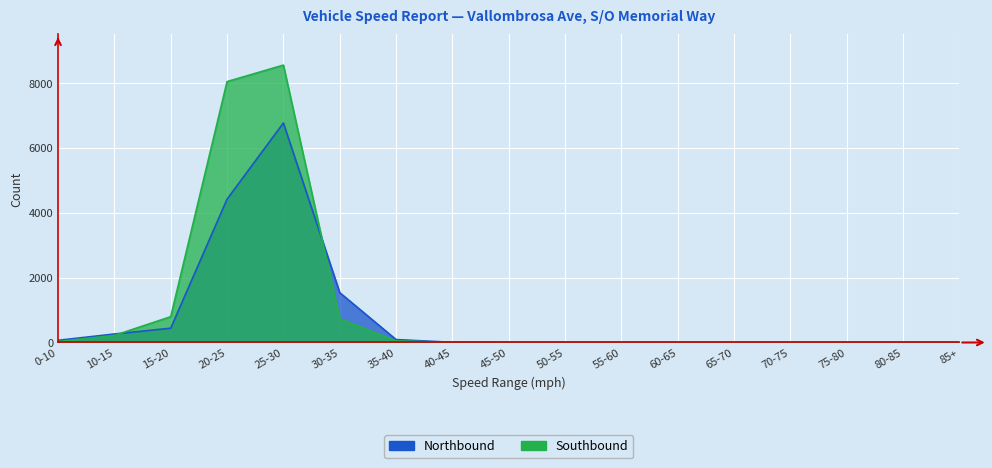

How many lines are shown in the chart?

2